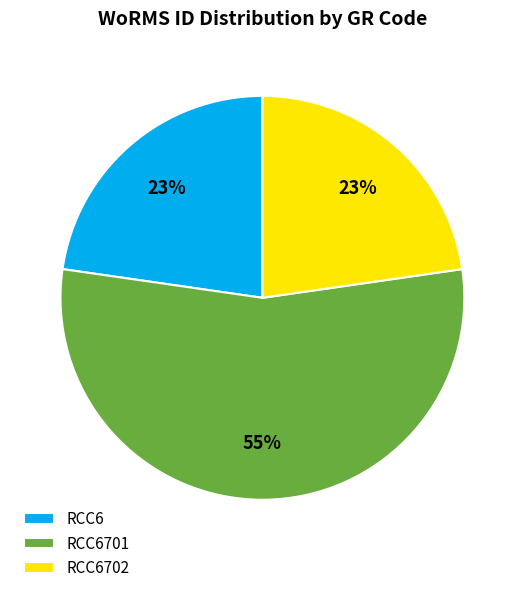

Is it true that RCC6702 is 29% of the pie?

False